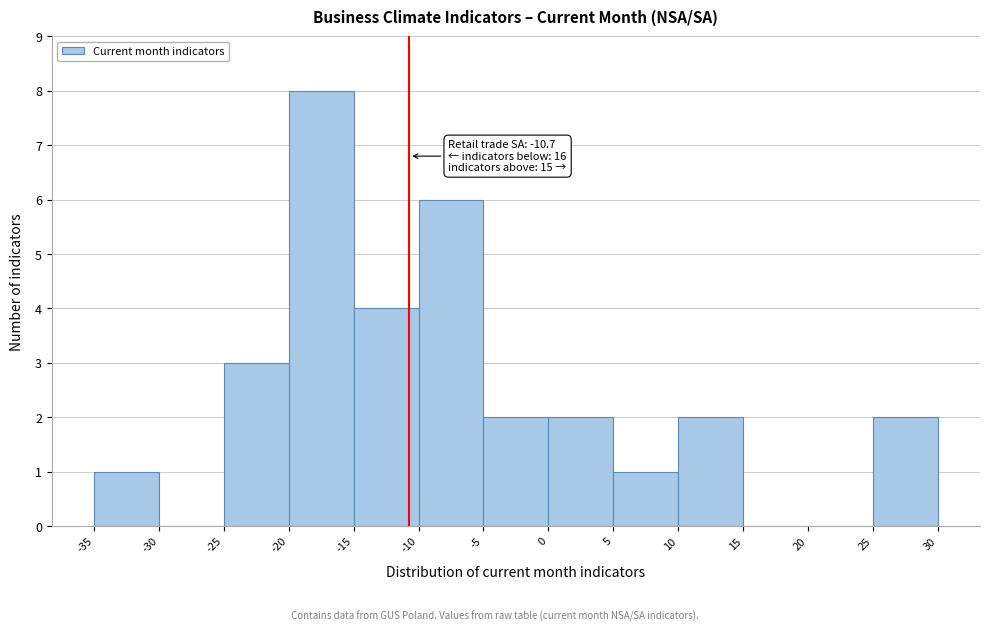

Over which range of the x-axis is the bar tallest?

-20 to -15